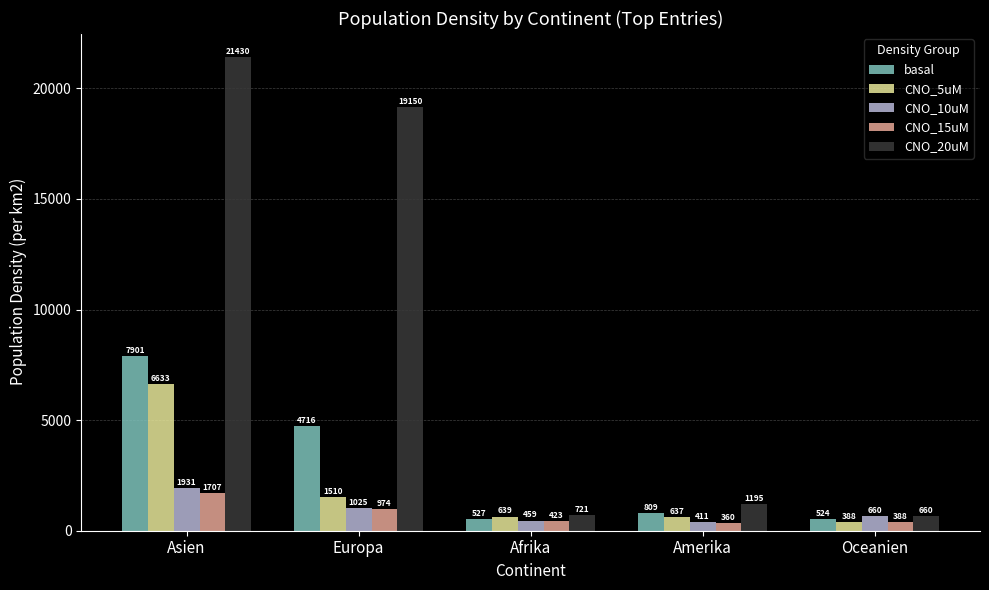

What is the difference between the second highest and second lowest values in the basal series?

4189